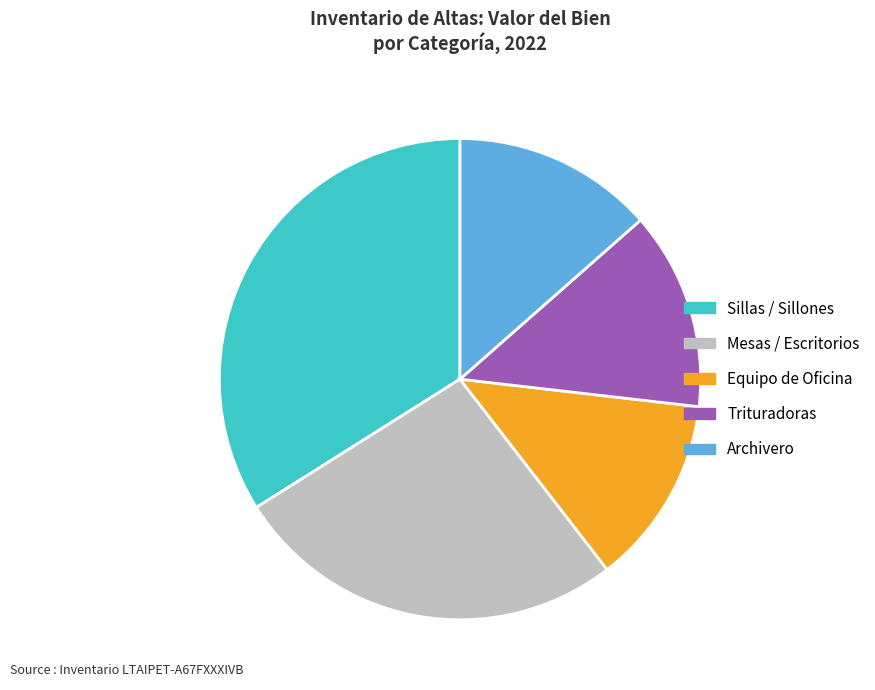

How many slices are in this pie chart?

5